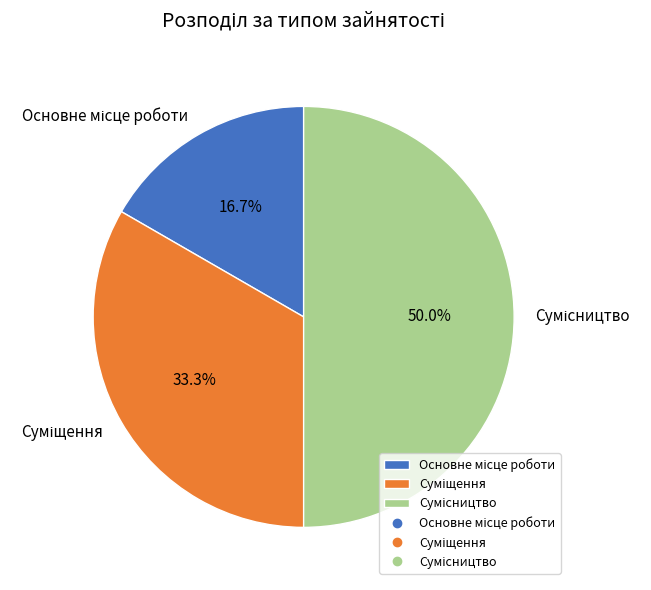

What is the change in value from Основне місце роботи to Суміщення?

+1